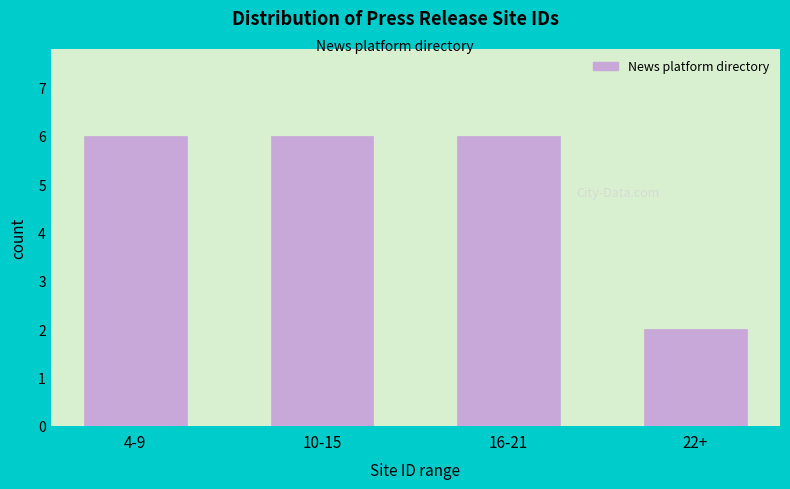

Reading left to right, list all the values displayed in this chart.

6	6	6	2